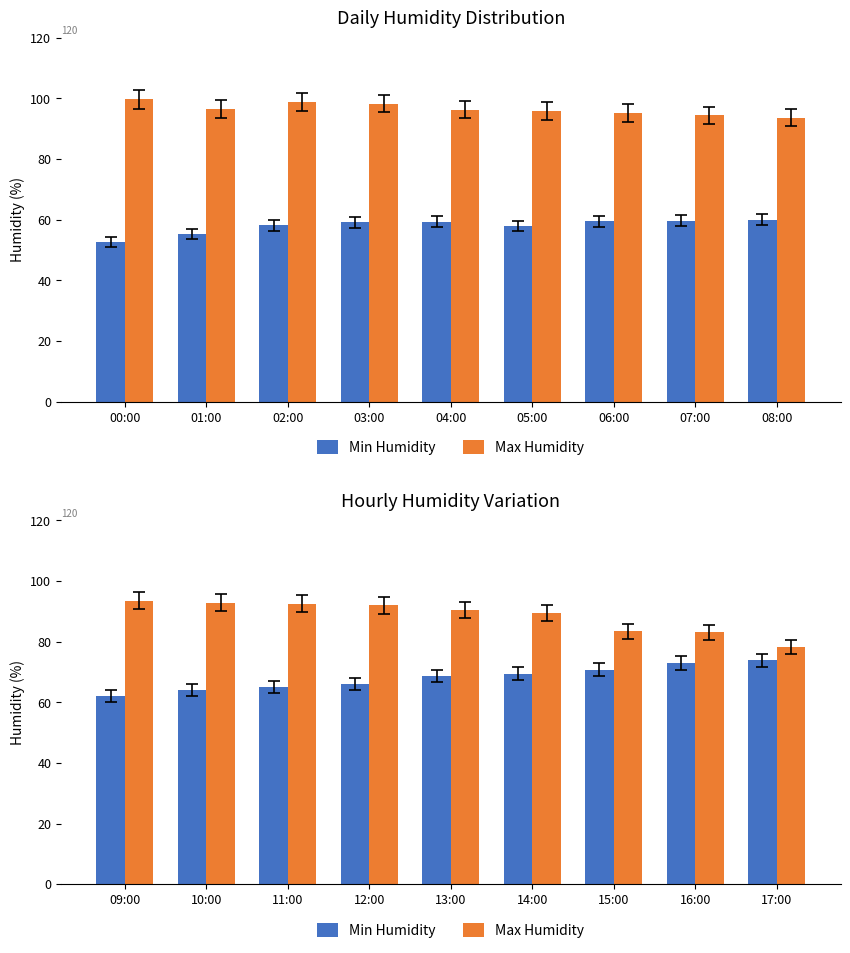

Which category has the lowest value in the Min Humidity series?

09:00